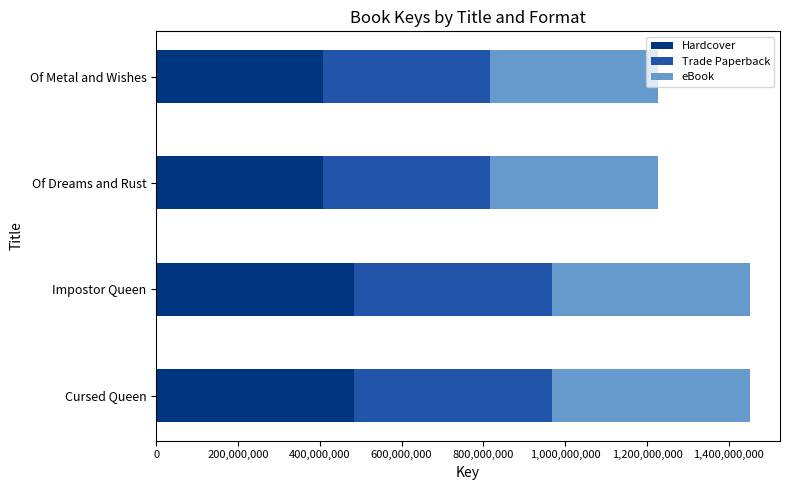

What is the total value across all series at Of Dreams and Rust?

1225511751